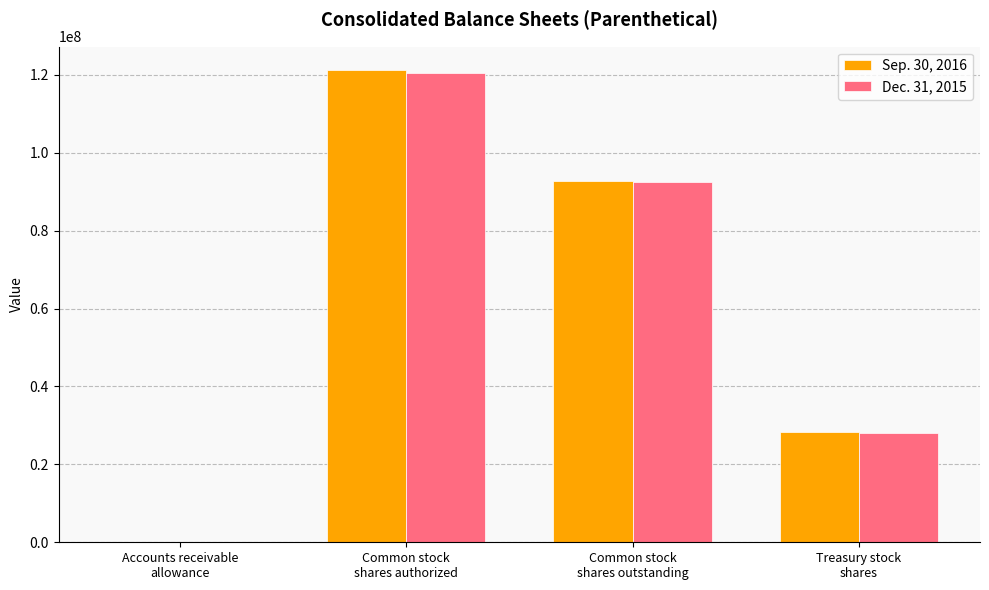

What is the total value across all series at Common stock
shares outstanding?

185142074